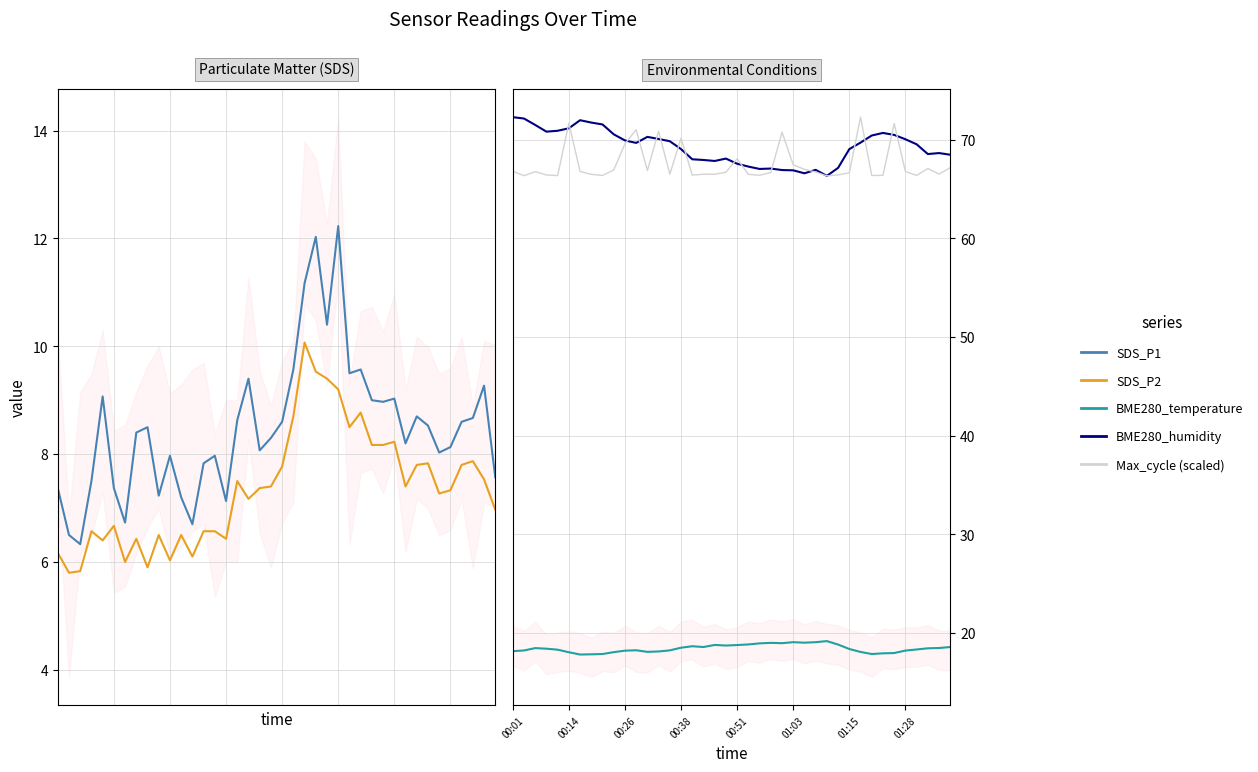

True or false: SDS_P2 and BME280_humidity cross at least once.

False